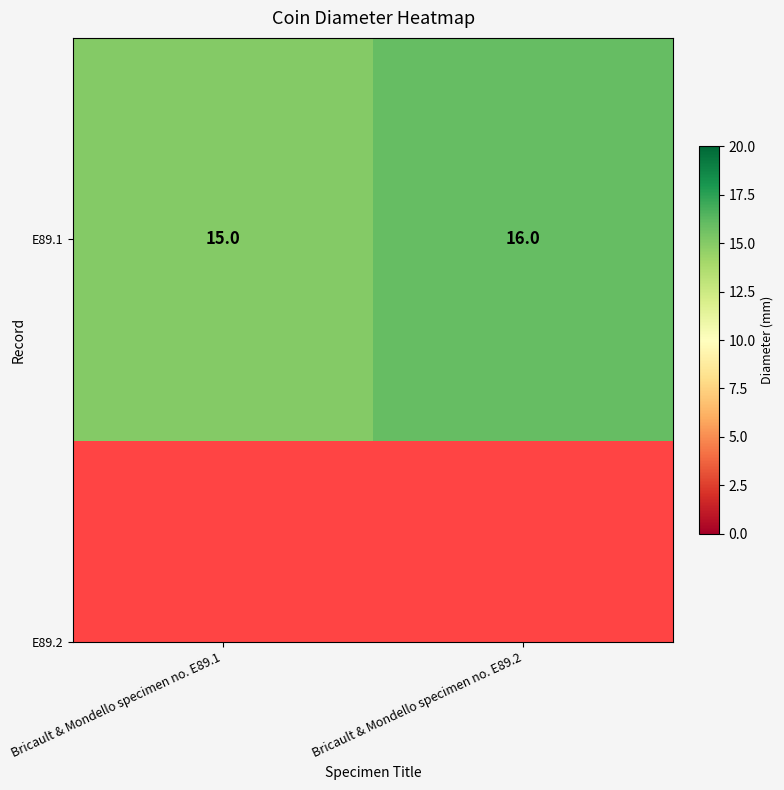

What is the minimum value shown in the chart?

15